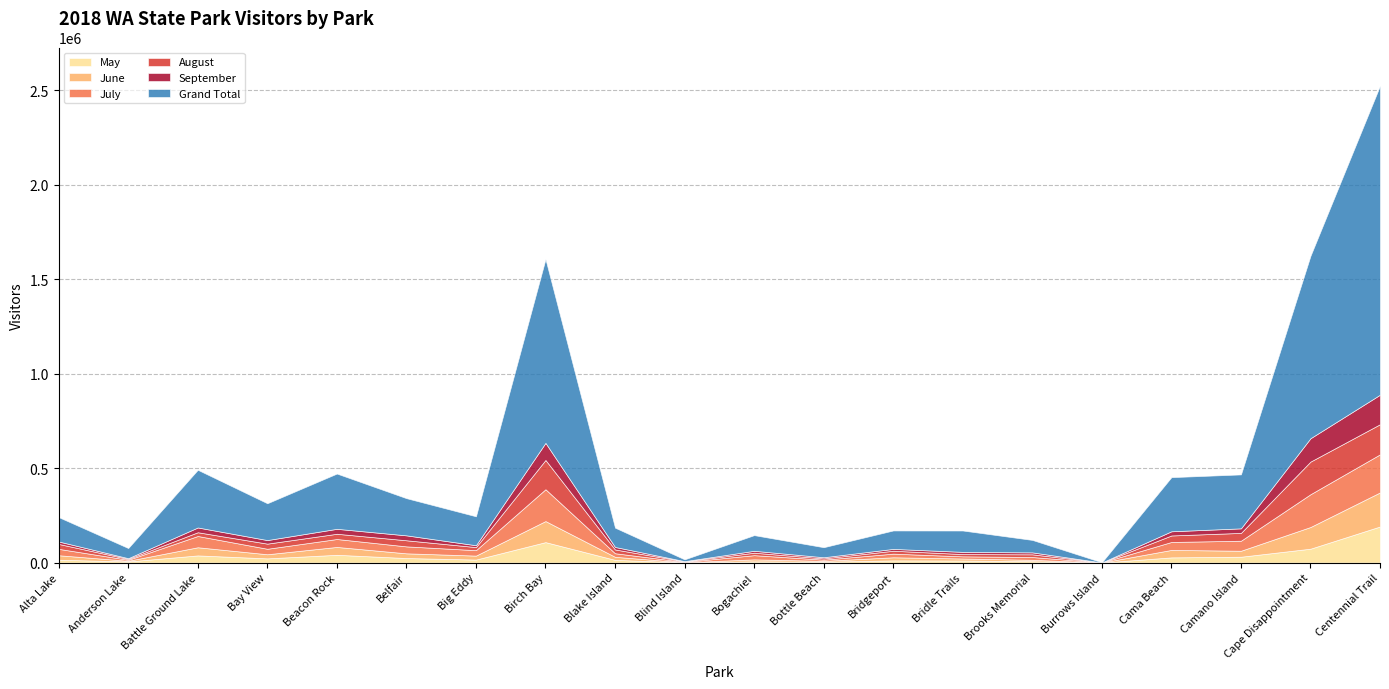

What is the label of the 13th point from the left?

Bridgeport